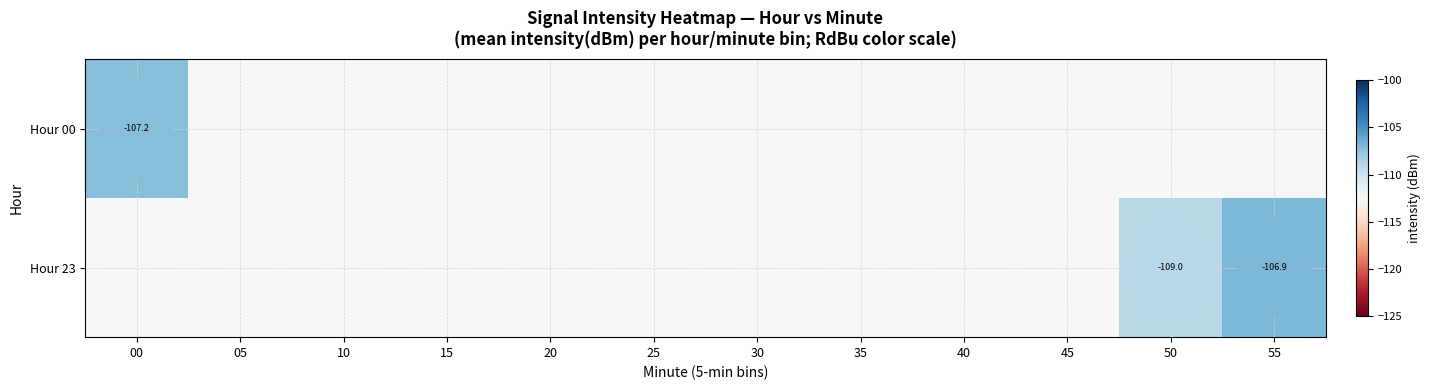

Count the number of categories in the chart.

12